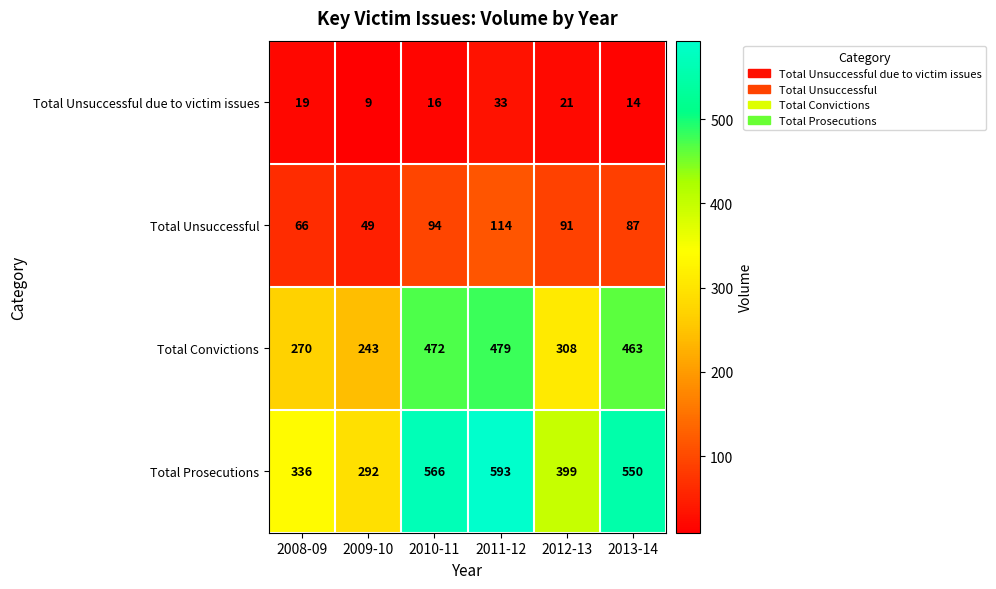

What is the difference between the Total Unsuccessful values at 2009-10 and 2012-13?

42